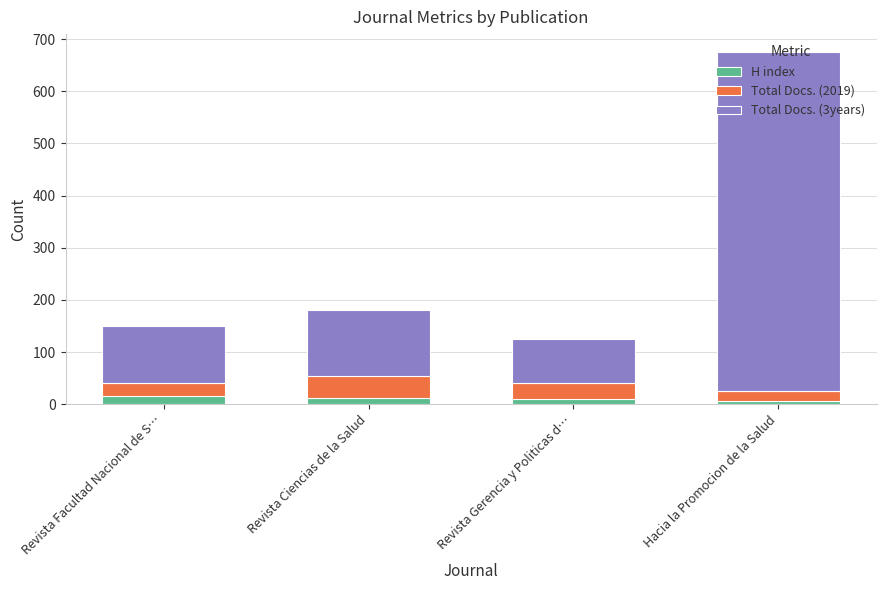

What are all the series names shown in the legend?

H index, Total Docs. (2019), Total Docs. (3years)